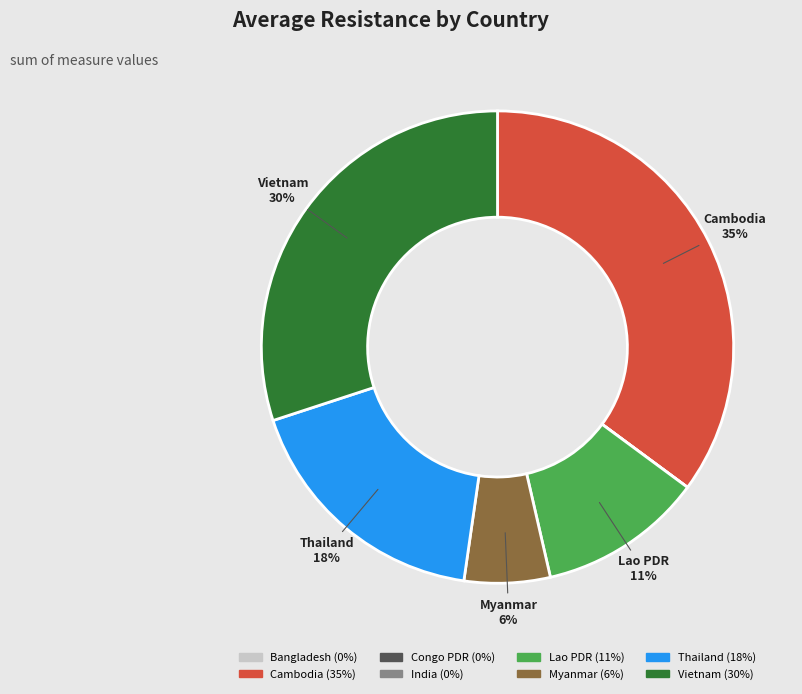

Is it true that Myanmar is 14% of the pie?

False